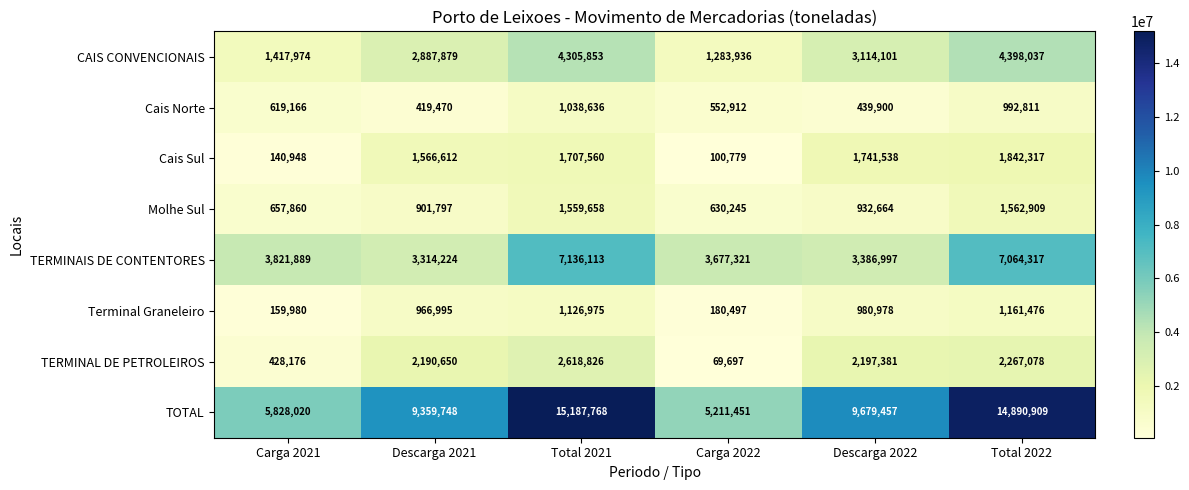

How many data points does each series have?

6